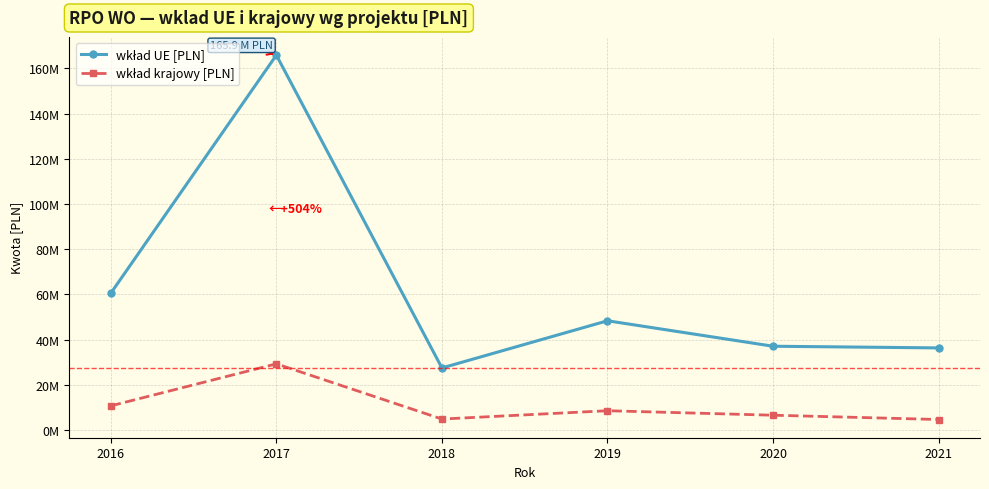

The value of wkład krajowy [PLN] at 2020 is 6541212.0. True or false?

True